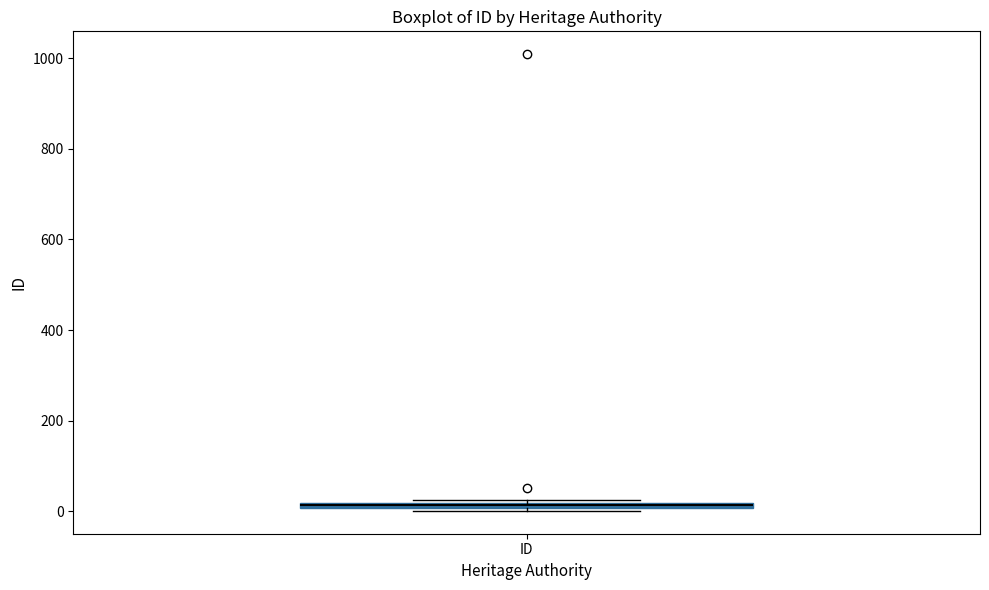

Where is the upper edge of the box for ID on the y-axis? The values are not printed on the chart, so give them approximately, as read against the axis.

20